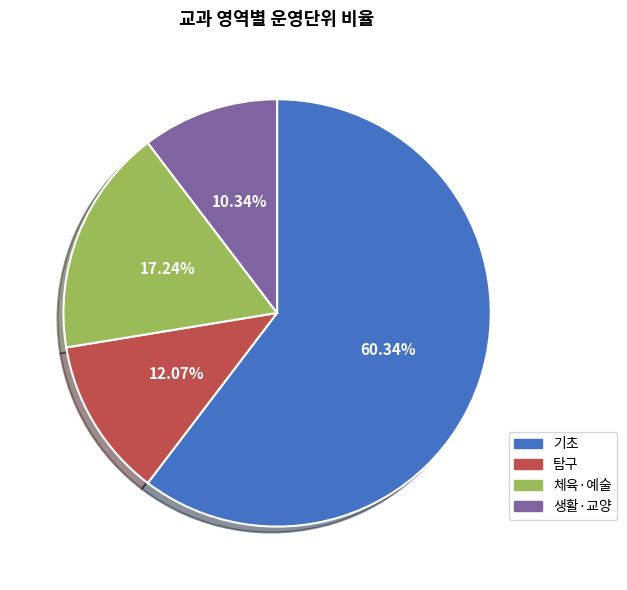

Rank the categories by value from lowest to highest.

생활·교양, 탐구, 체육·예술, 기초